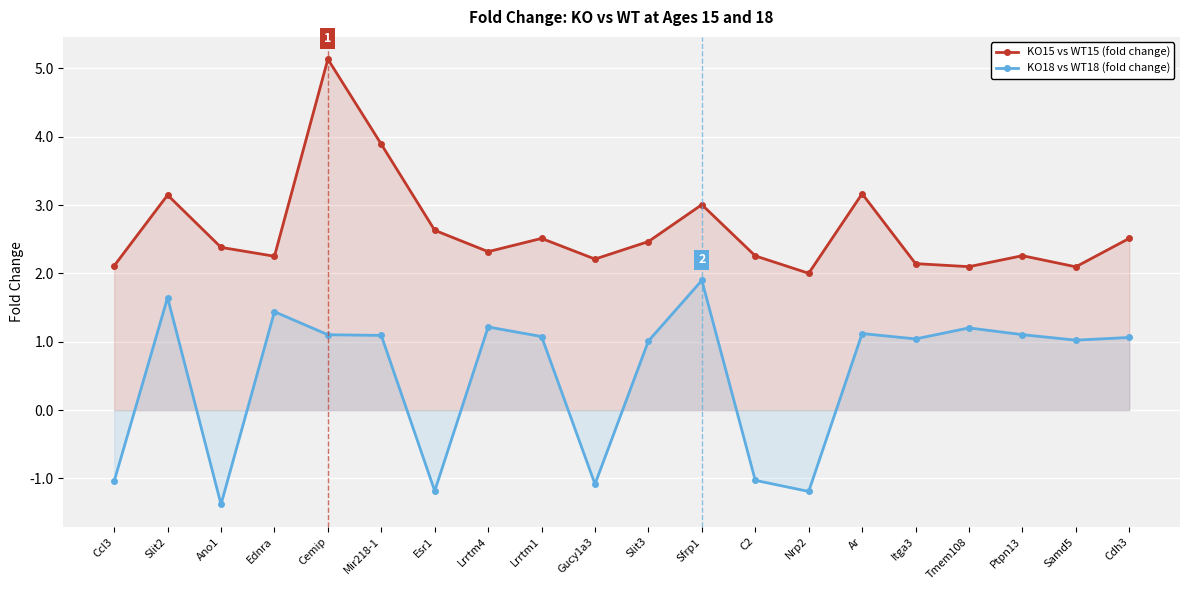

Which has a higher value, Nrp2 or Cemip?

Cemip